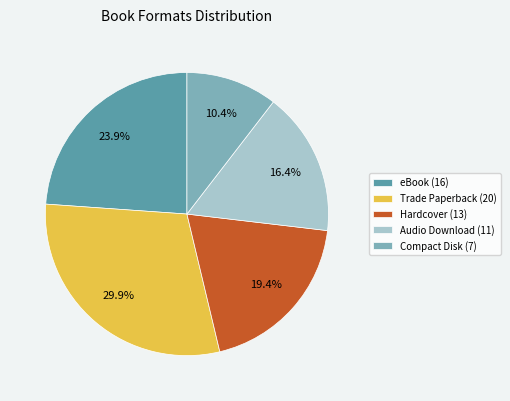

To the nearest percent, what is the average slice percentage?

20%